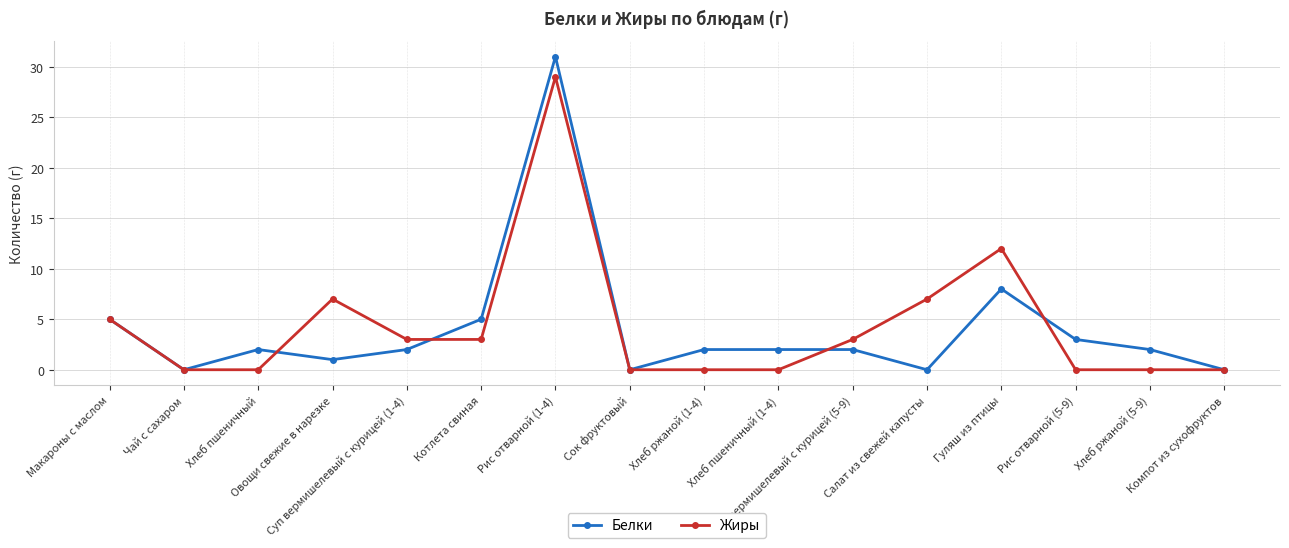

Reading left to right, list all the values displayed in this chart.

Белки: 5	0	2	1	2	5	31	0	2	2	2	0	8	3	2	0
Жиры: 5	0	0	7	3	3	29	0	0	0	3	7	12	0	0	0